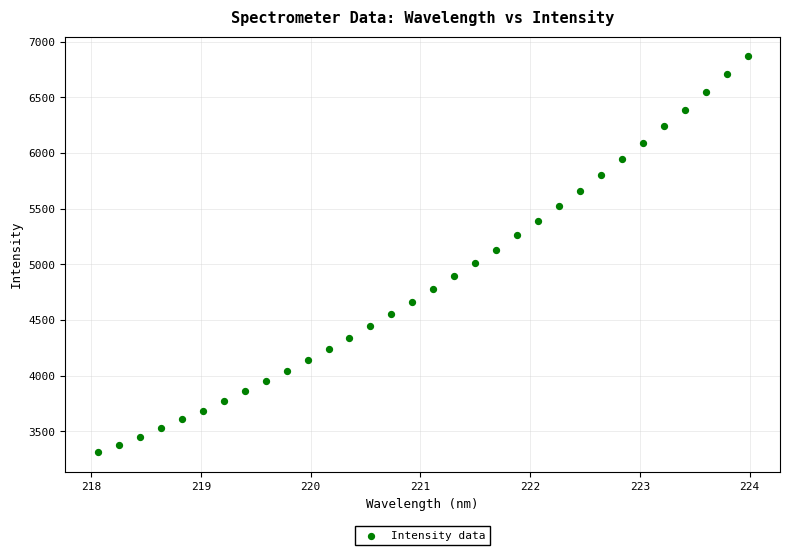

What is the range of Y values (max minus min)?

3555.8